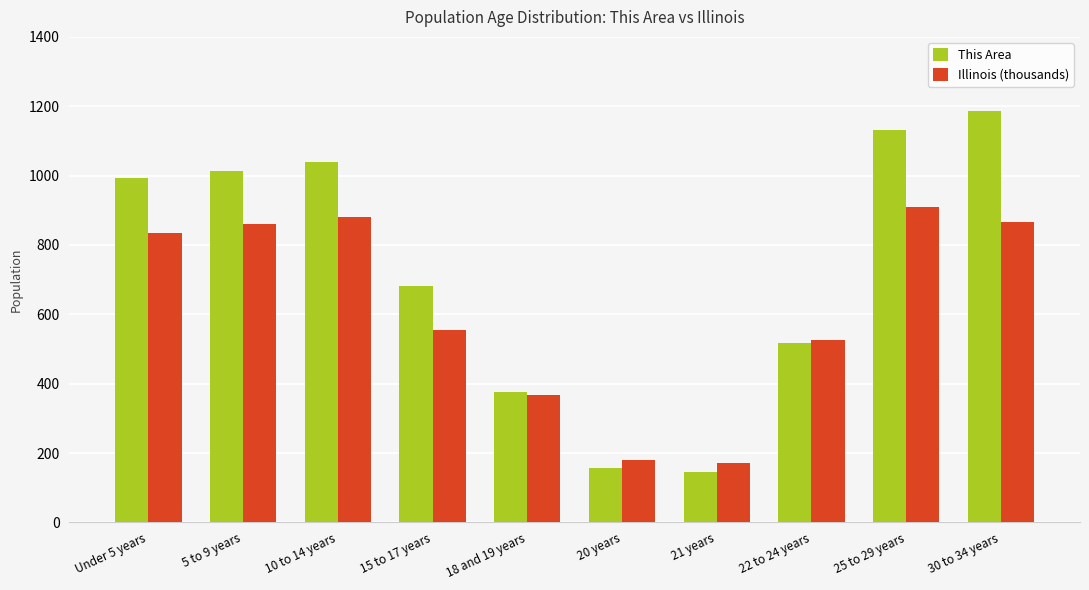

What is the spread (max minus min) of values at 30 to 34 years?

320.3